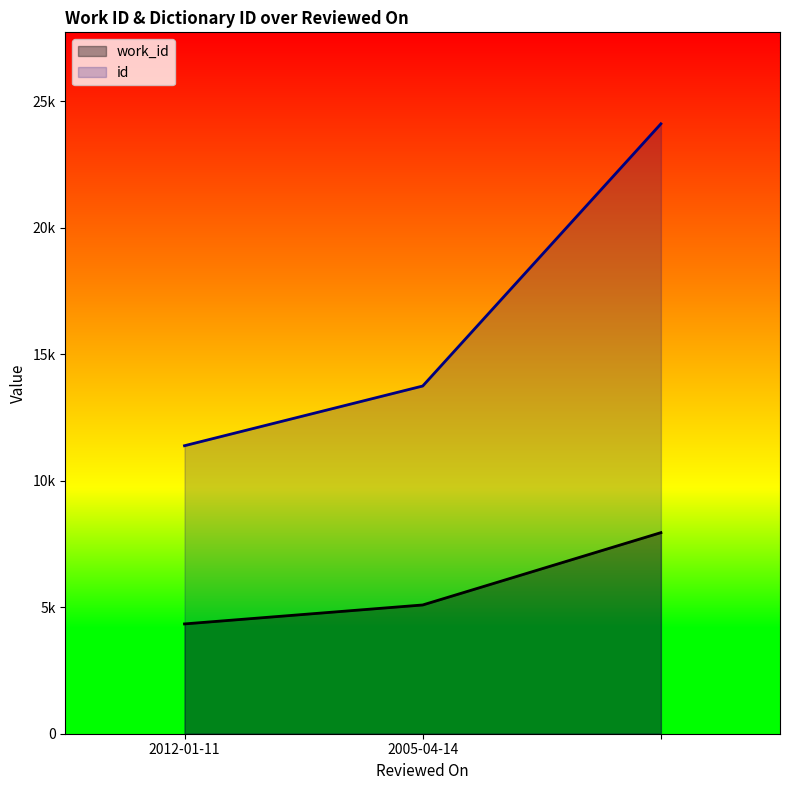

What is the total value across all series at ?

32047